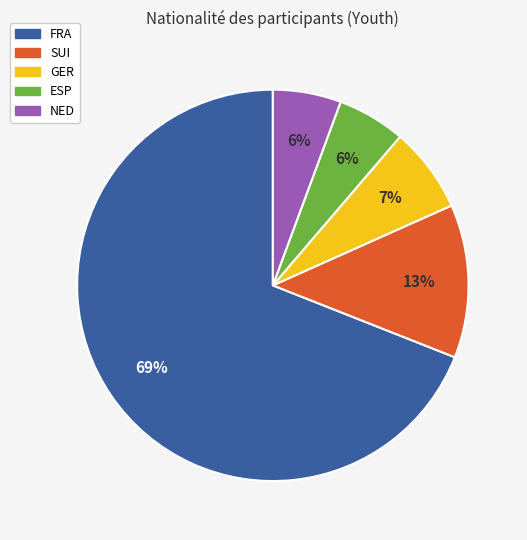

Between GER and FRA, which is larger?

FRA